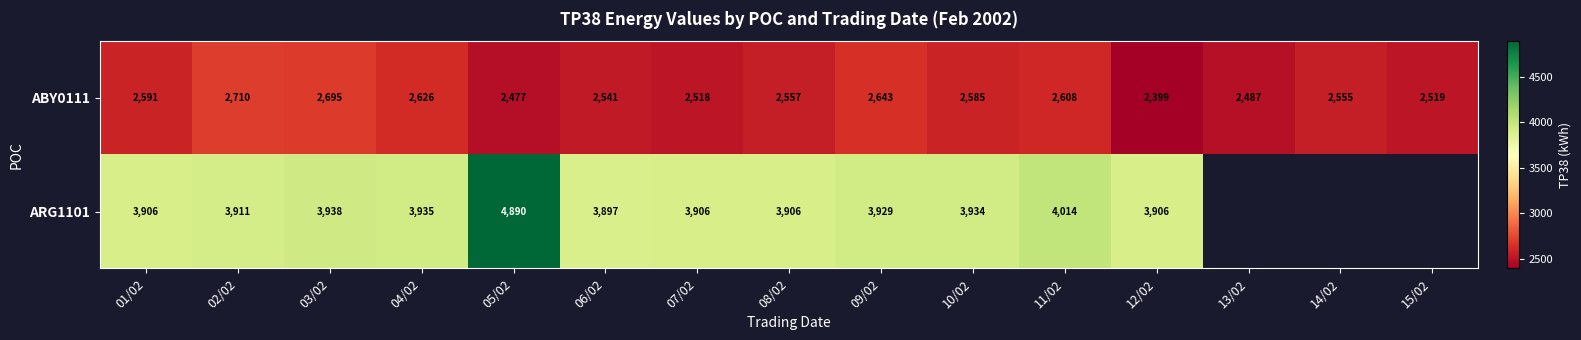

What is the total value across all series at 08/02?

6463